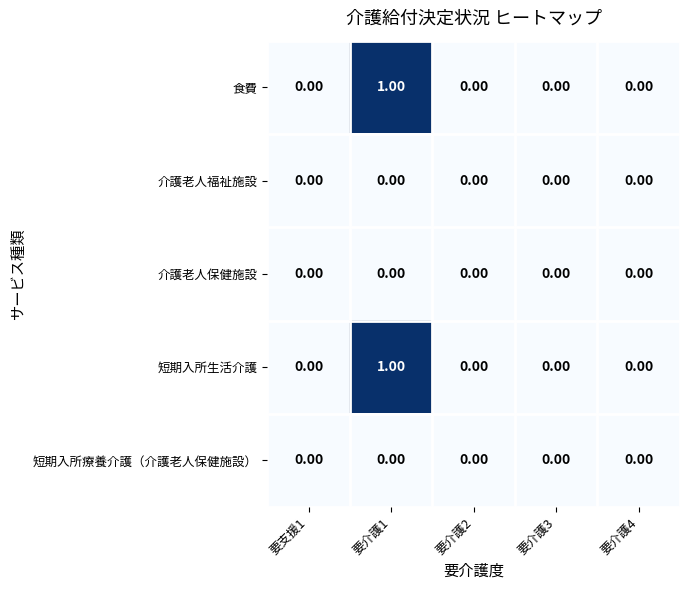

Is the value of 食費 at 要介護1 greater than the value of 介護老人保健施設 at 要介護4?

Yes